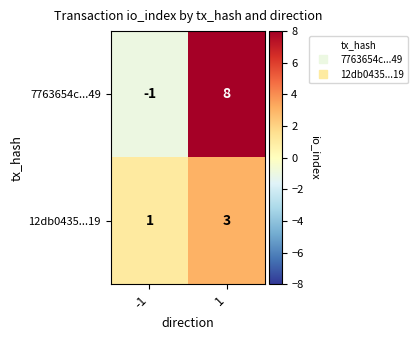

Rank the series by their maximum value, from lowest to highest.

12db0435...19, 7763654c...49